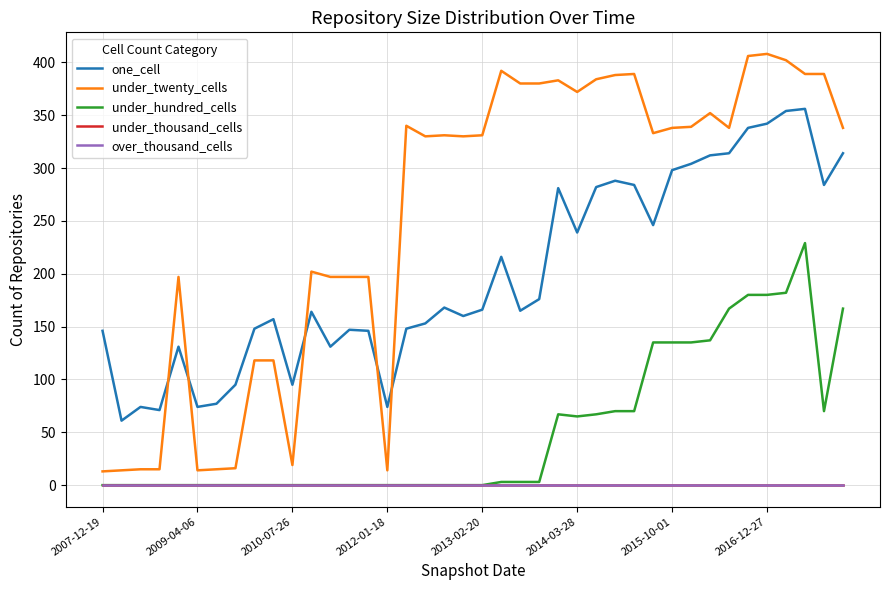

At which category is the sum across all series the highest?

37